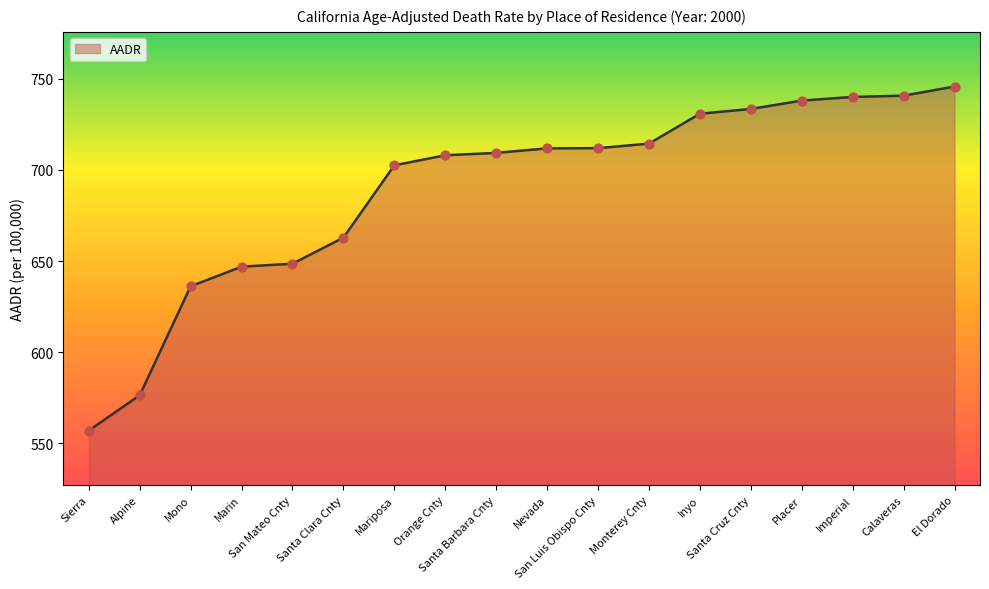

What is the ratio of the value at Inyo to the value at Mono?

1.1